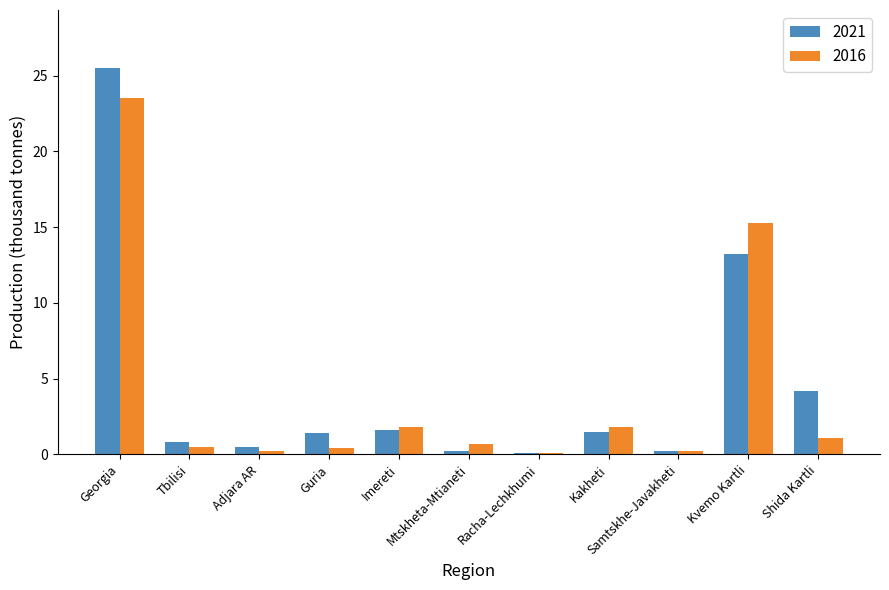

What is the sum of all 2016 values?

45.6